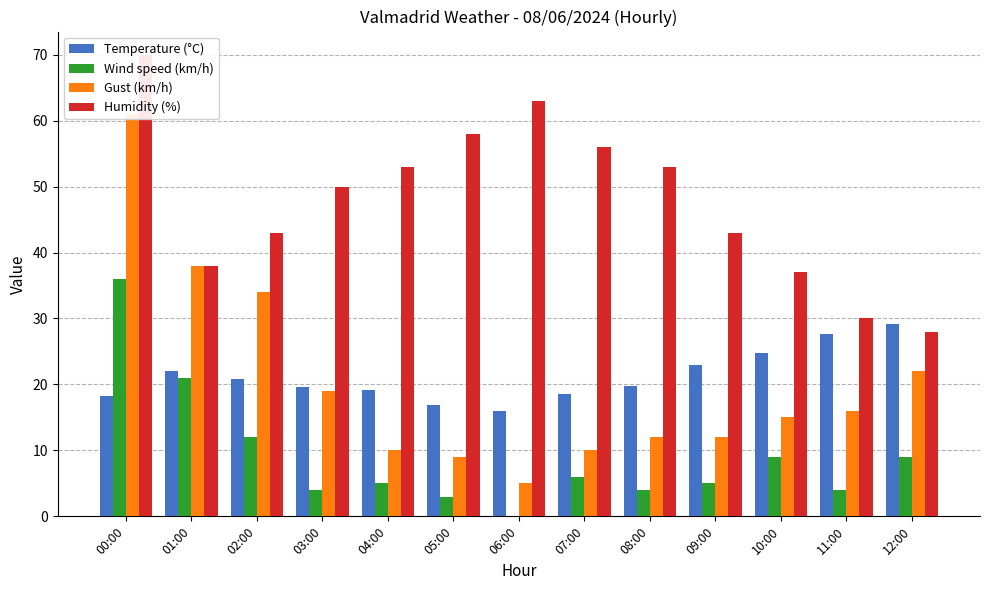

Which series changed the most between 00:00 and 10:00?

Gust (km/h)